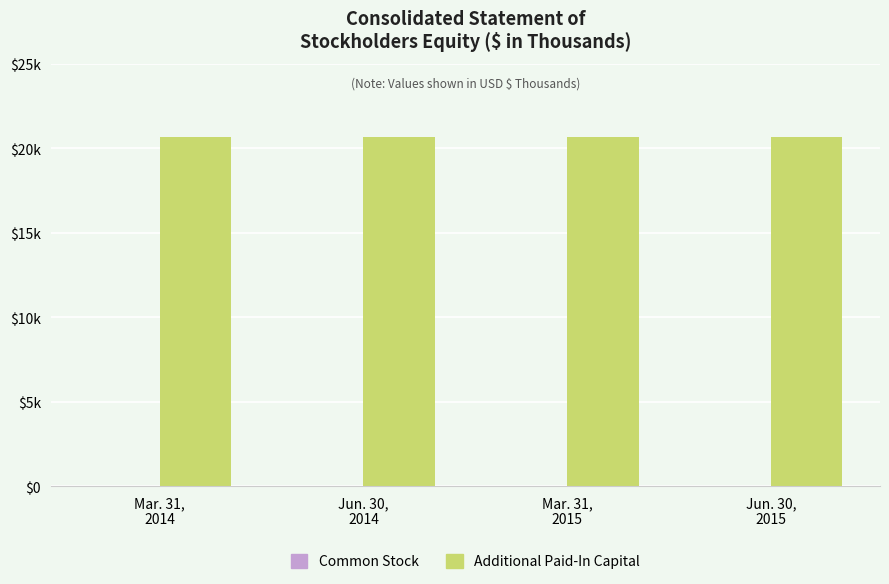

Which label corresponds to the smallest value in the chart?

Mar. 31,
2014